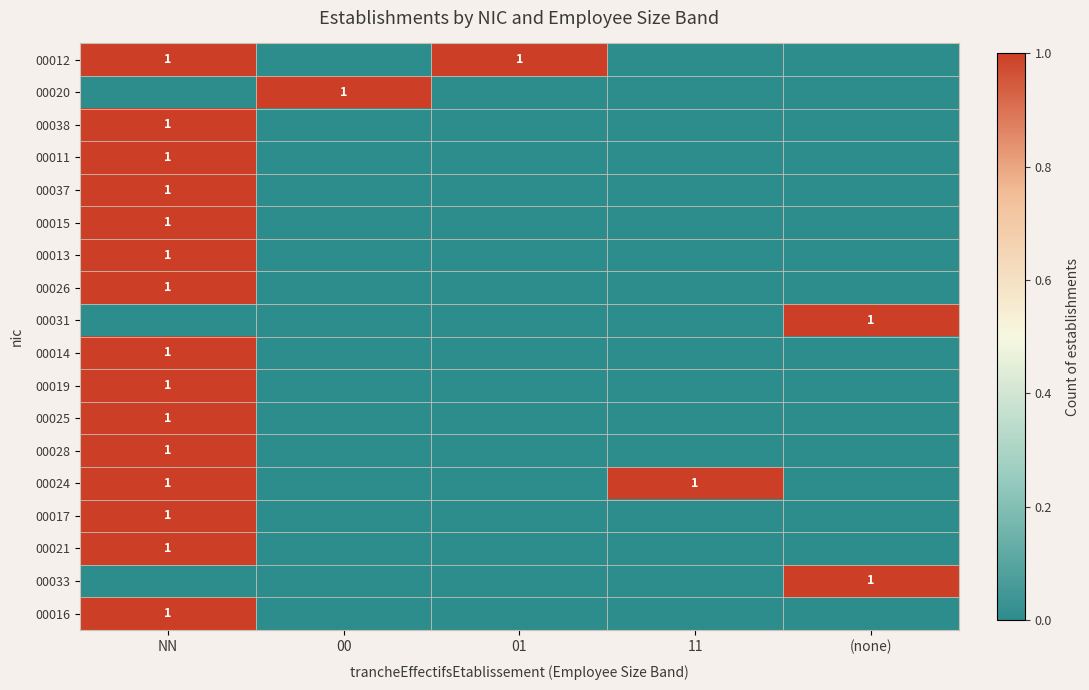

True or false: 00017 has a value of 1 at NN.

True